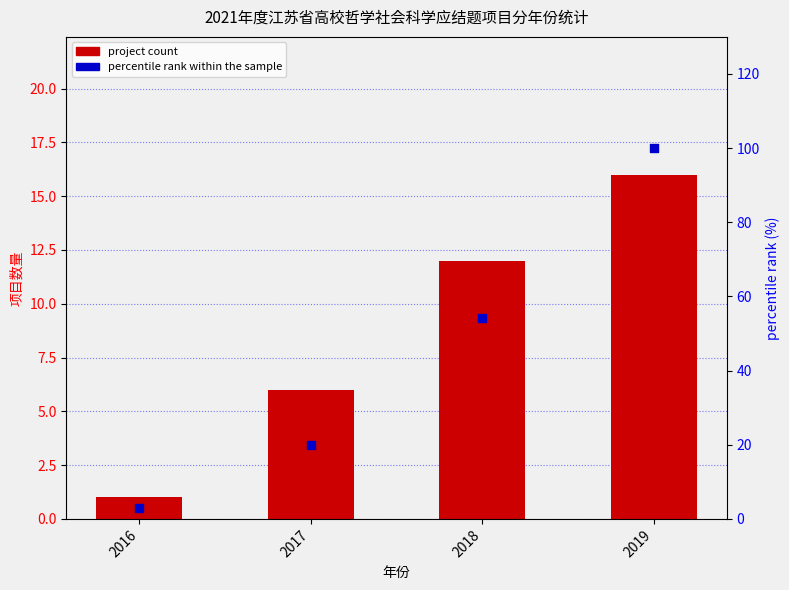

At how many categories does at least one series exceed 4?

3